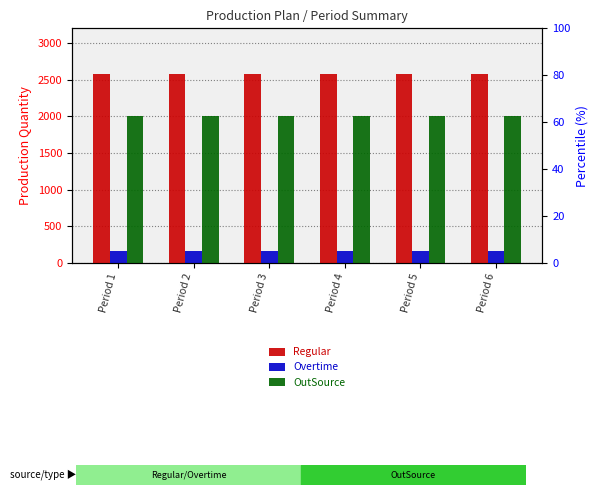

What is the minimum value for OutSource?

2000.0